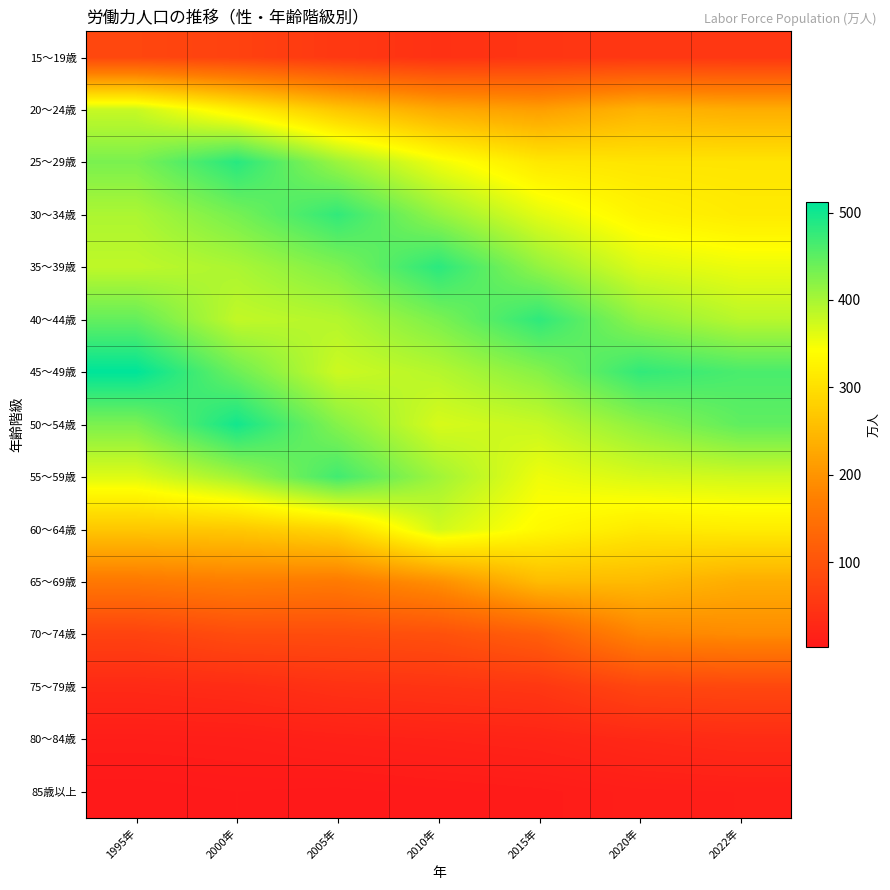

List the series in order of their peak value, highest first.

45～49歳, 50～54歳, 25～29歳, 35～39歳, 40～44歳, 30～34歳, 55～59歳, 20～24歳, 60～64歳, 65～69歳, 70～74歳, 75～79歳, 15～19歳, 80～84歳, 85歳以上